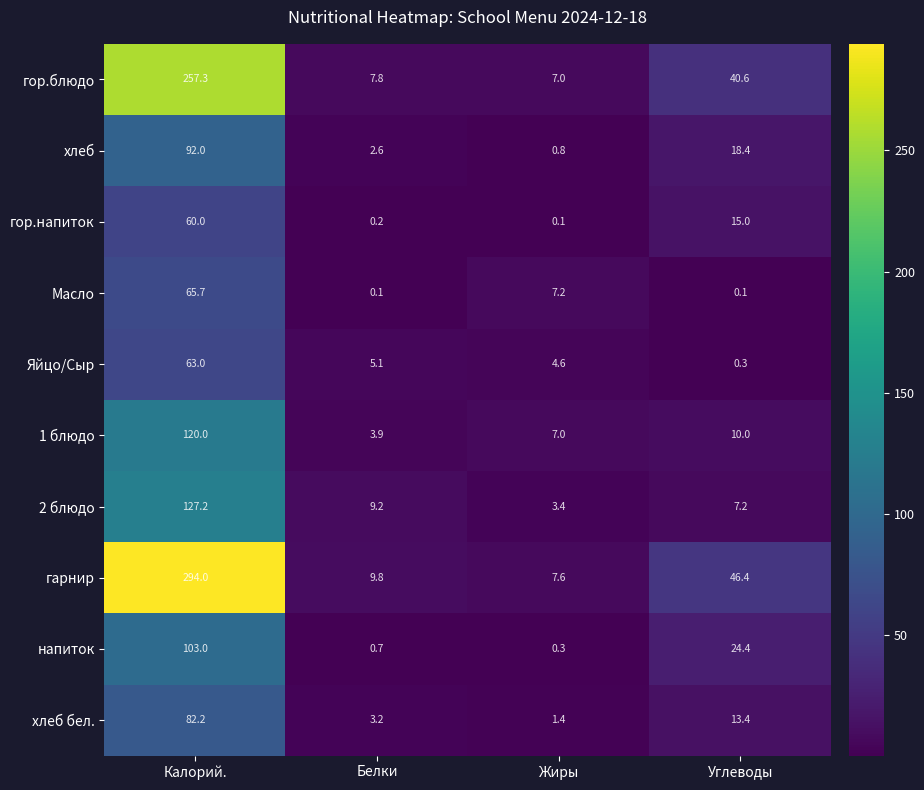

What is the difference between the second highest and minimum values in the 2 блюдо series?

5.8